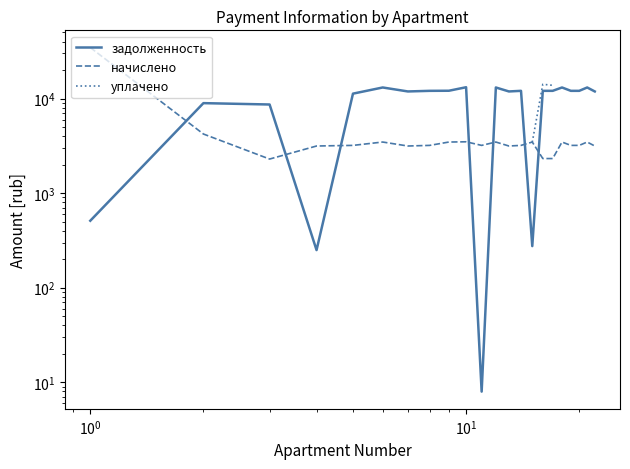

How many intersections are there between уплачено and начислено?

1